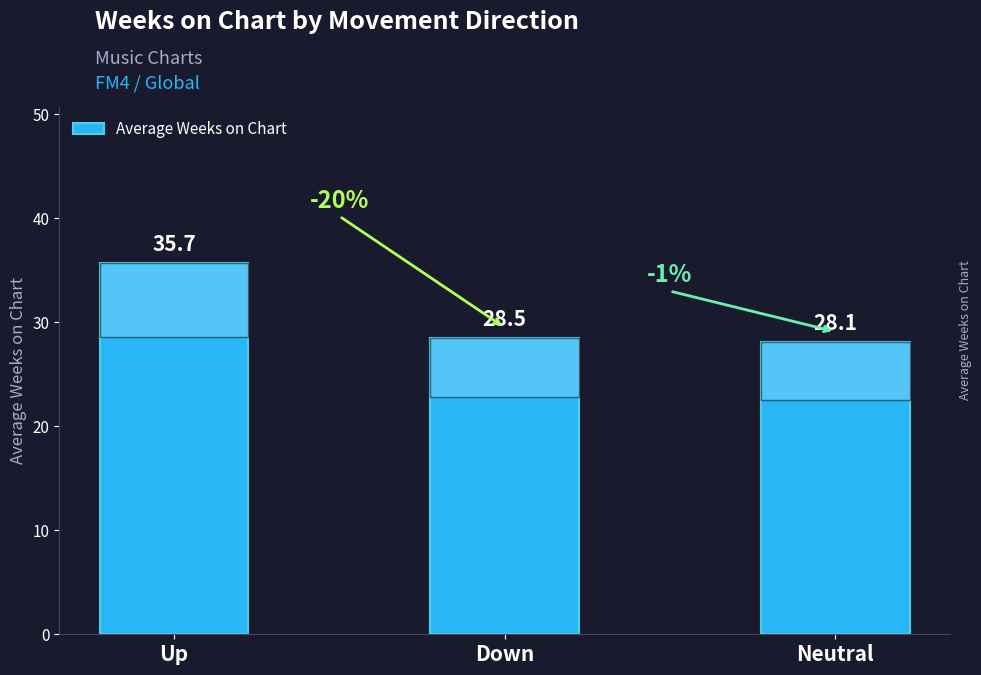

What is the maximum value shown in the chart?

35.7